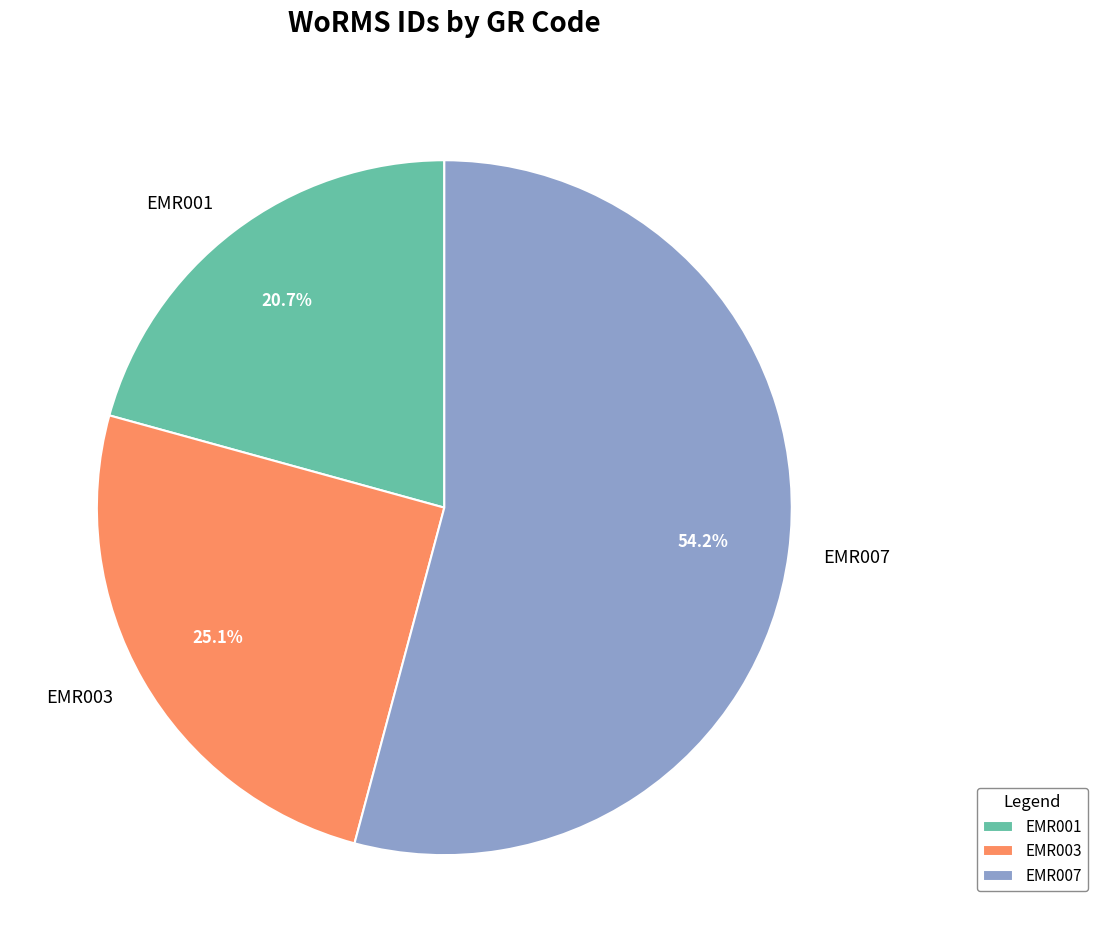

How many segments does this pie chart have?

3